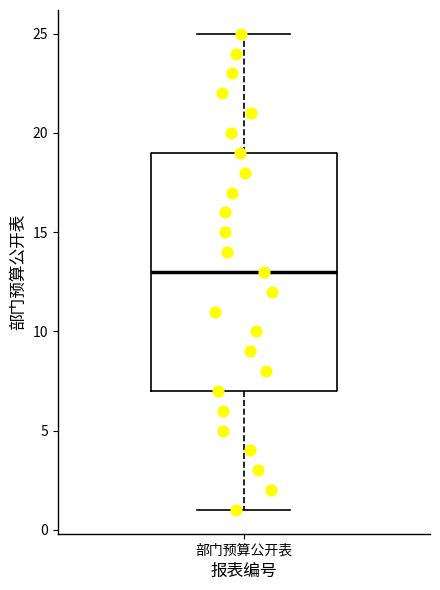

Read this box plot against the y-axis: the position of the median line, the range covered by the box, and the ends of both whiskers. The values are not printed on the chart, so give them approximately, as read against the axis.

median 13, box 7 to 19, whiskers 1 to 25